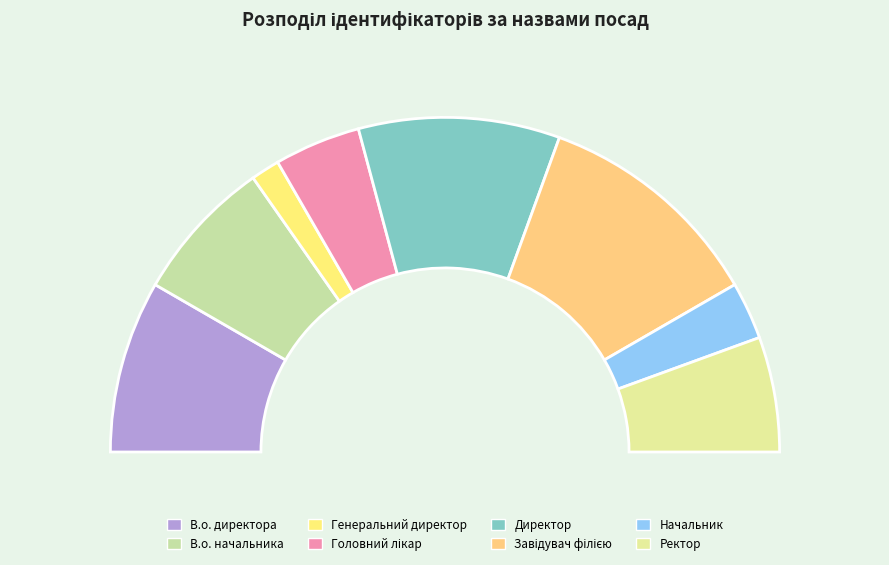

Count the number of slices in the pie.

8